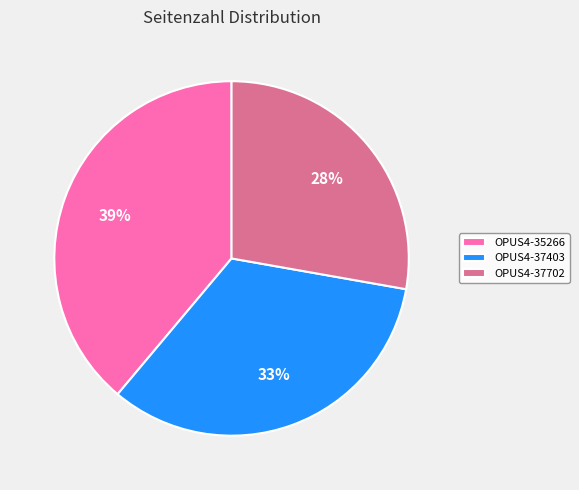

The OPUS4-37702 slice represents 16% of the pie. True or false?

False